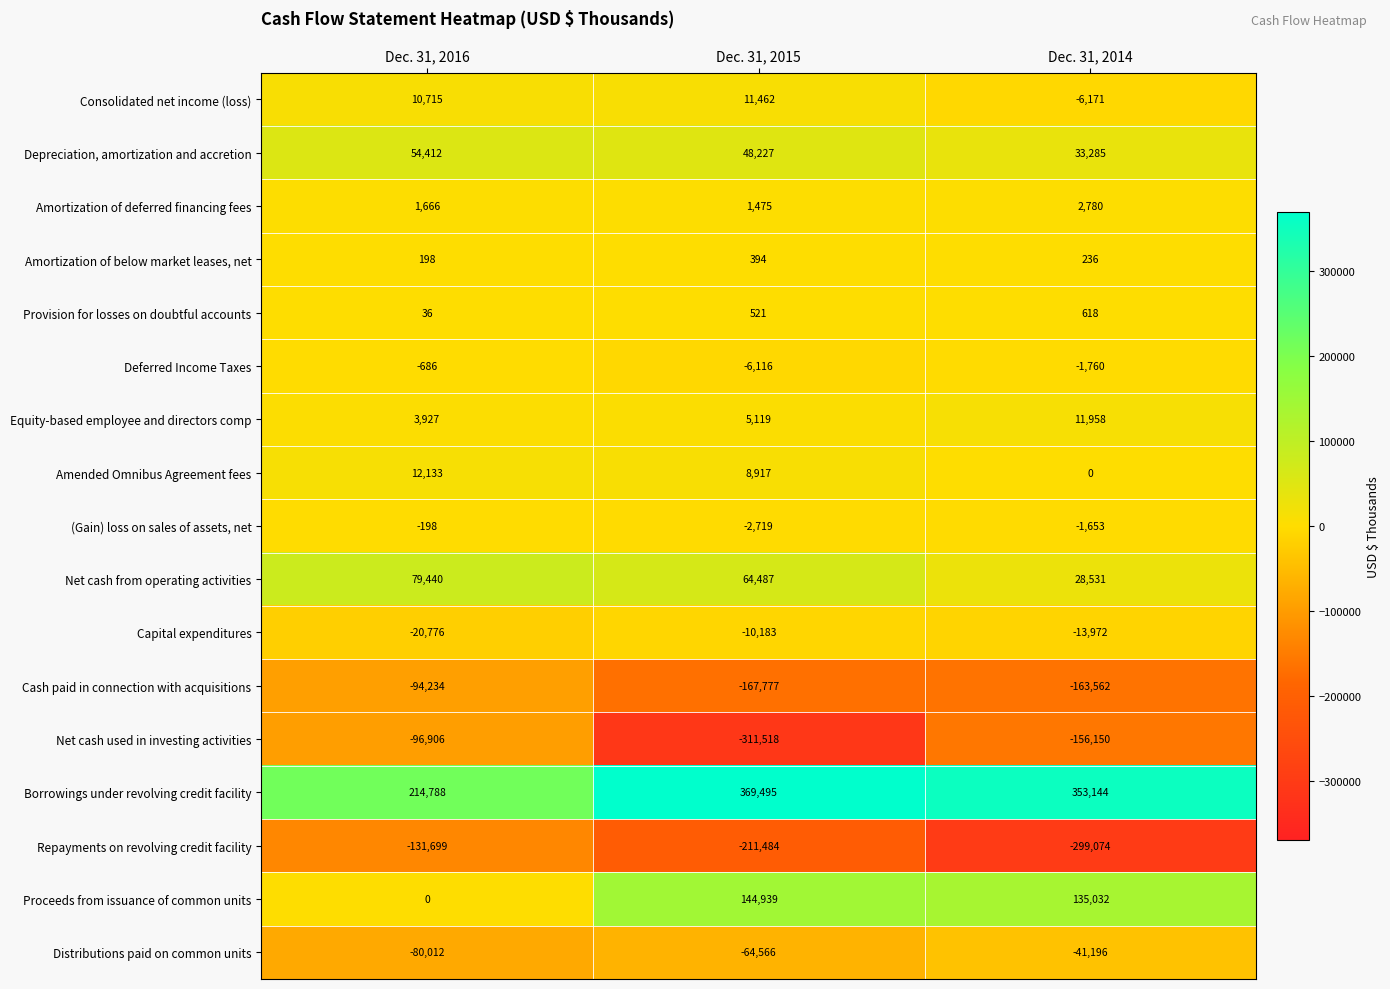

Which series changed the most between Dec. 31, 2015 and Dec. 31, 2014?

Net cash used in investing activities